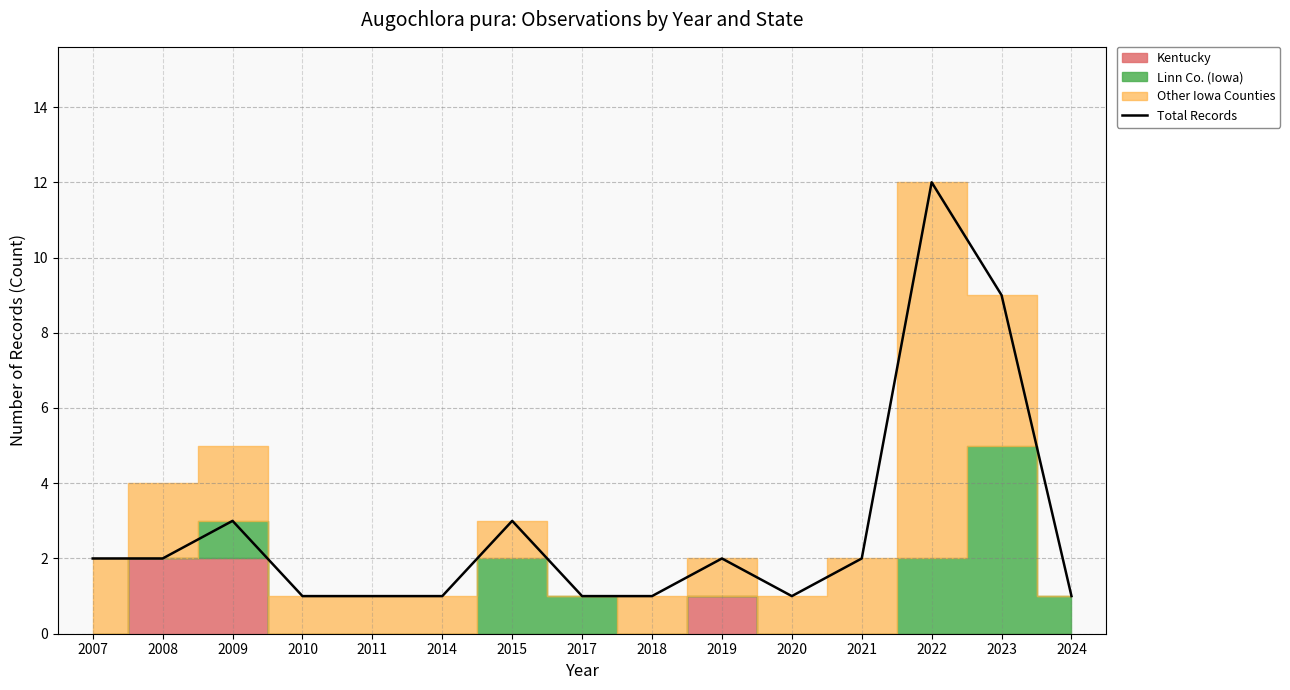

Is it true that the value at 2009 is 3?

True